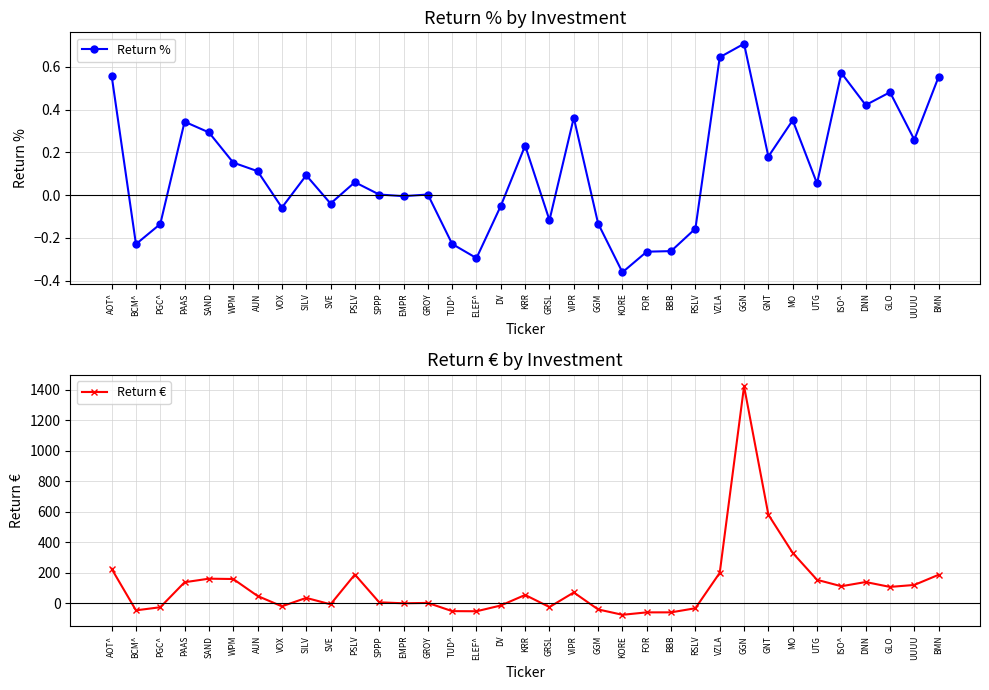

What is the difference between the maximum and minimum values in the Return % series?

1.1